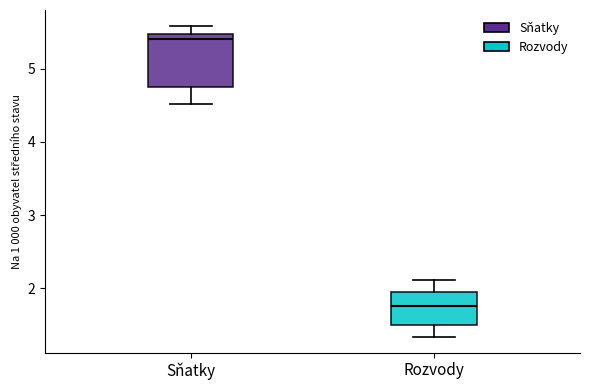

Where does the upper whisker of the box for Rozvody end on the y-axis? The values are not printed on the chart, so give them approximately, as read against the axis.

2.1